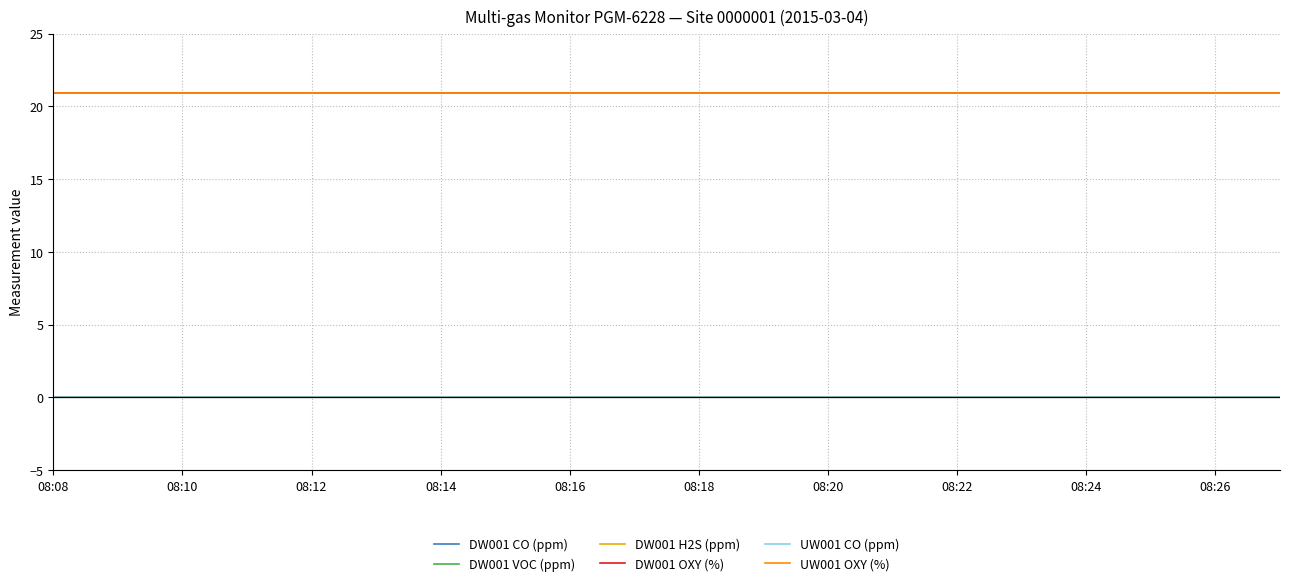

Is this an area chart (filled region under the line)?

No